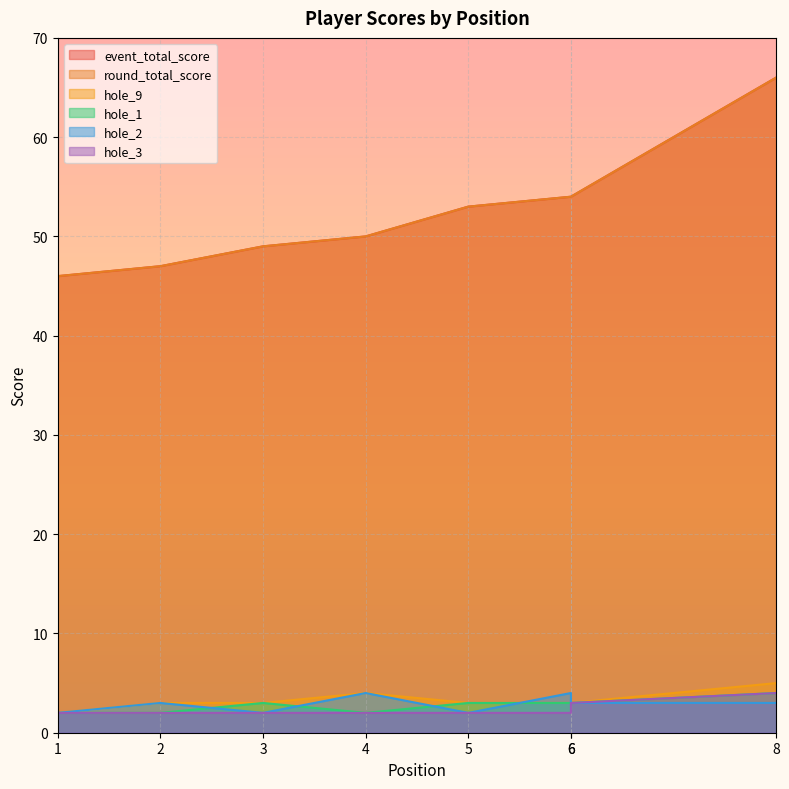

At which label does round_total_score reach its peak?

8